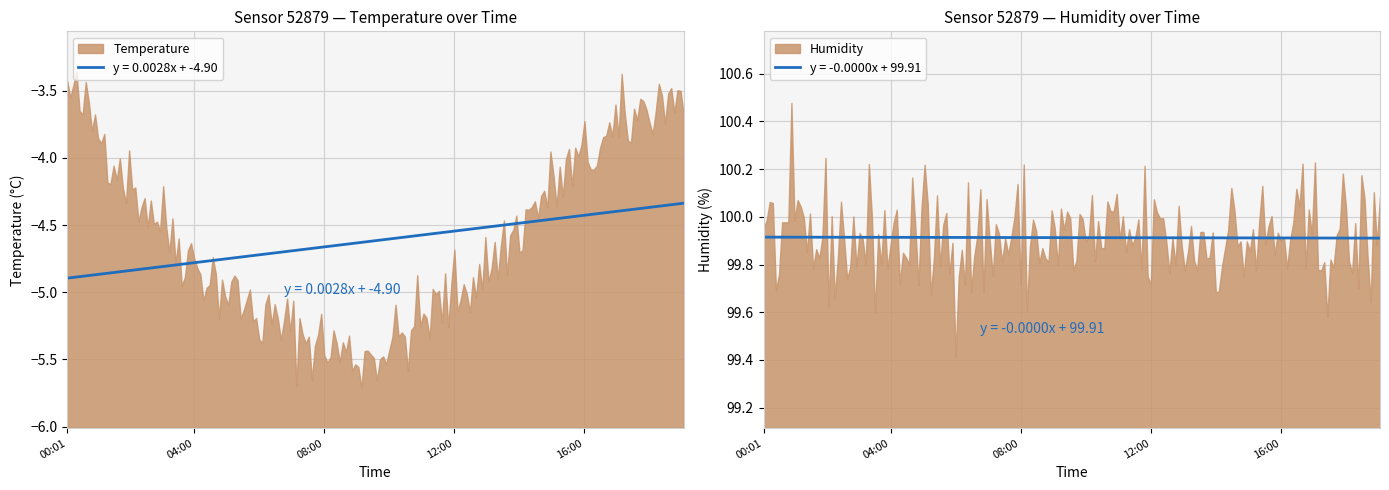

What is the spread (max minus min) of values at 06:00?

105.1